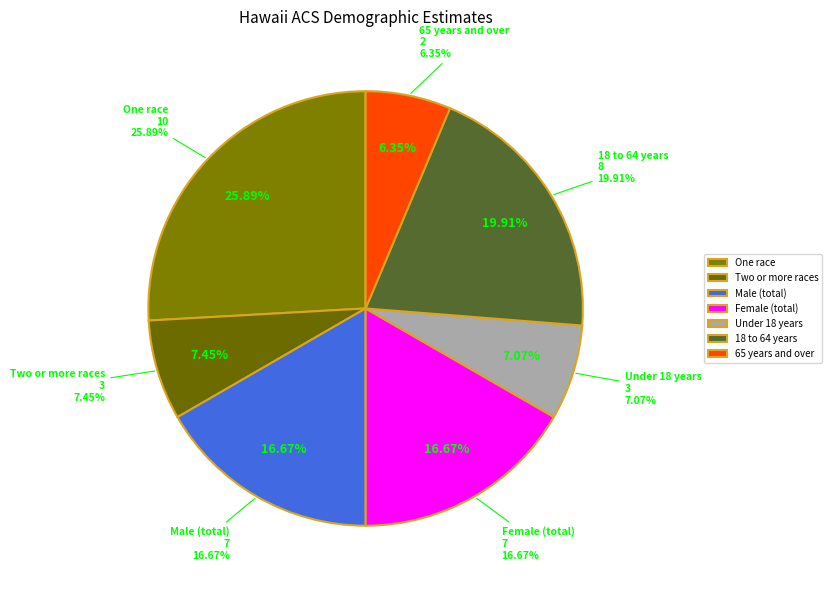

Rank the categories by value from lowest to highest.

65 years and over, Under 18 years, Two or more races, Male (total), Female (total), 18 to 64 years, One race